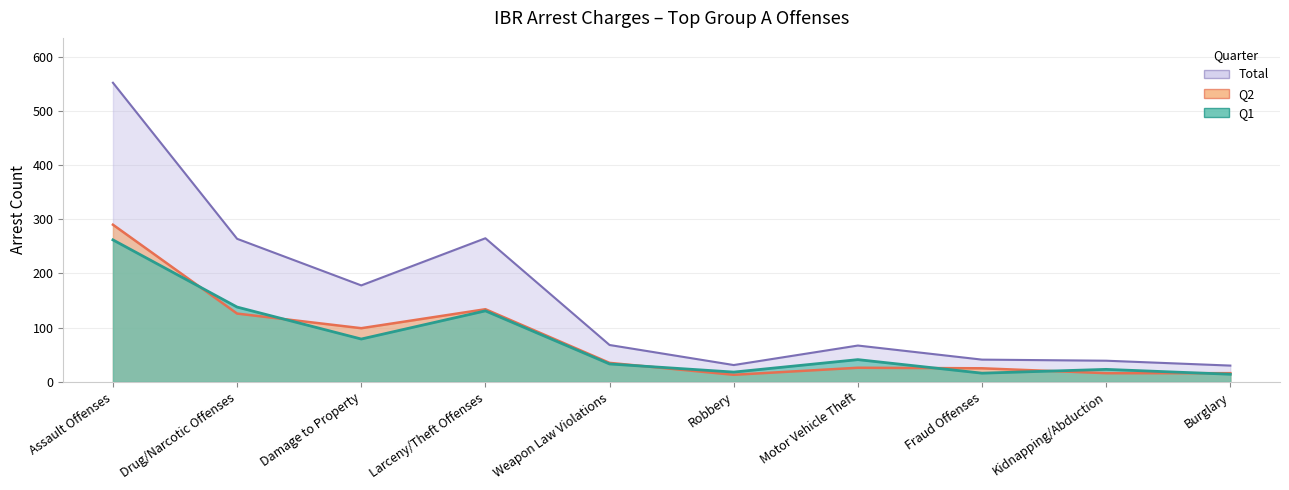

Which category has the highest value in the Total series?

Assault Offenses